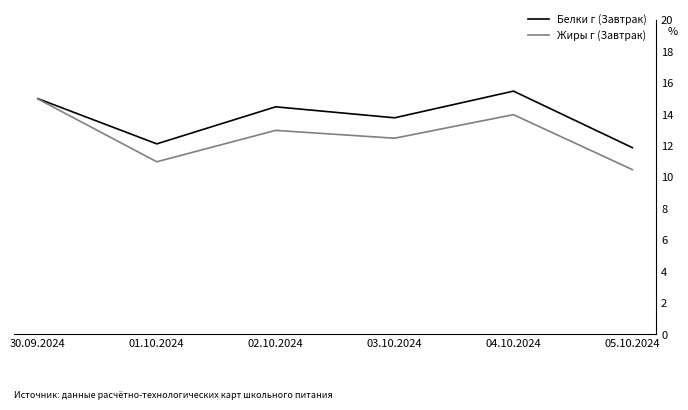

Reading left to right, what are all the values shown in this chart?

Белки г (Завтрак): 30.09.2024=15.0	01.10.2024=12.1	02.10.2024=14.5	03.10.2024=13.8	04.10.2024=15.5	05.10.2024=11.9
Жиры г (Завтрак): 30.09.2024=15.0	01.10.2024=11.0	02.10.2024=13.0	03.10.2024=12.5	04.10.2024=14.0	05.10.2024=10.5